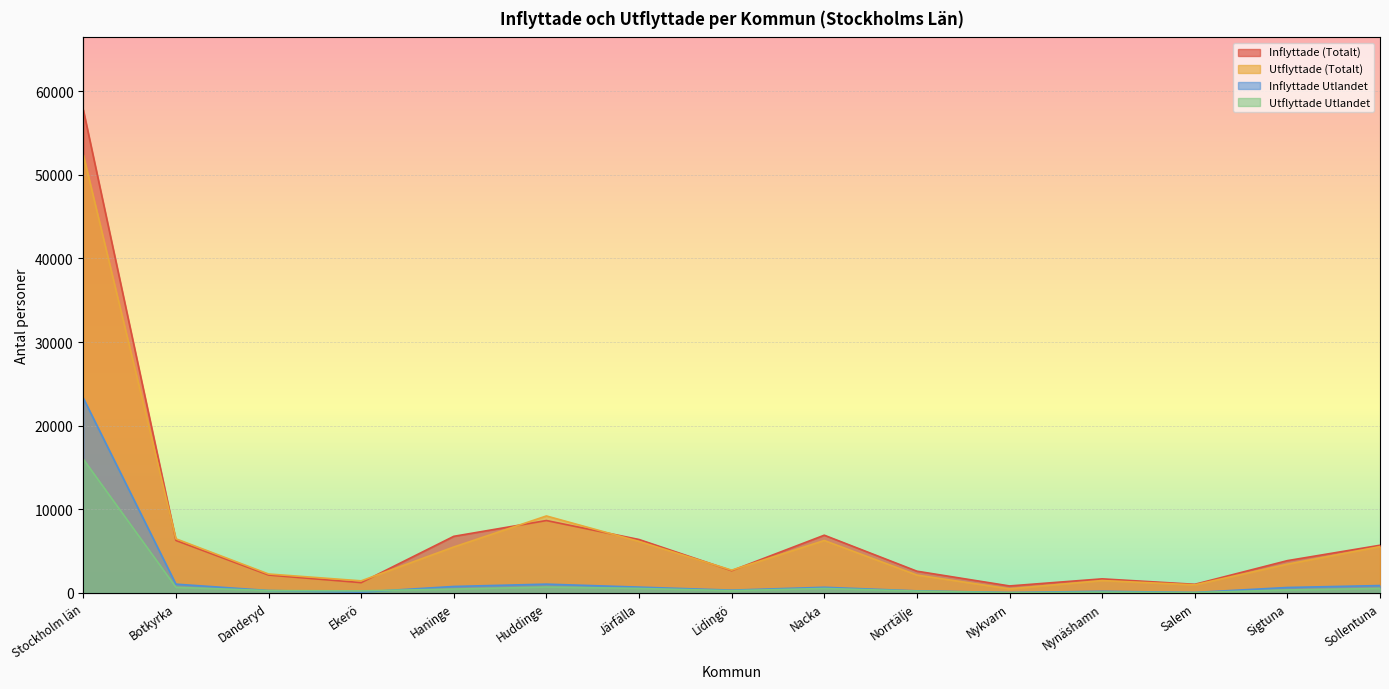

What is the difference between the Utflyttade Utlandet values at Järfälla and Danderyd?

257